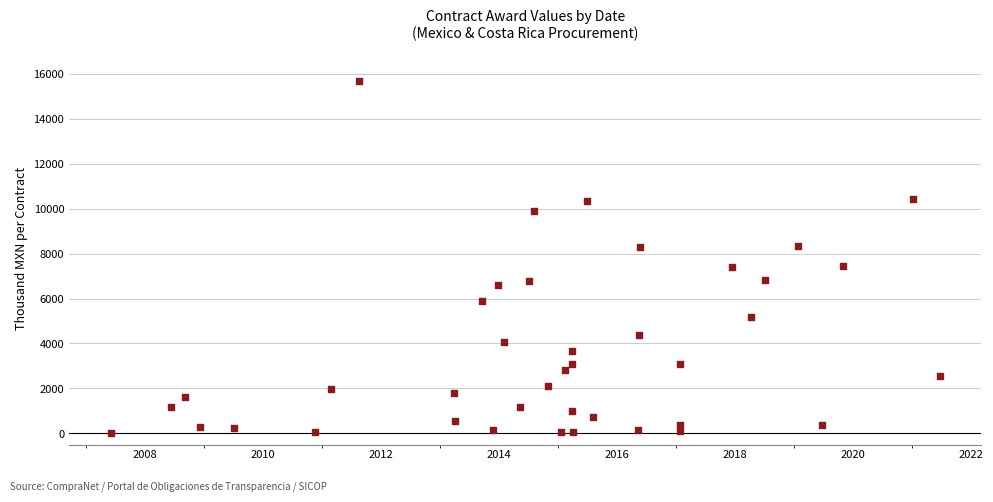

What is the range of X values (max minus min)?

5133.0